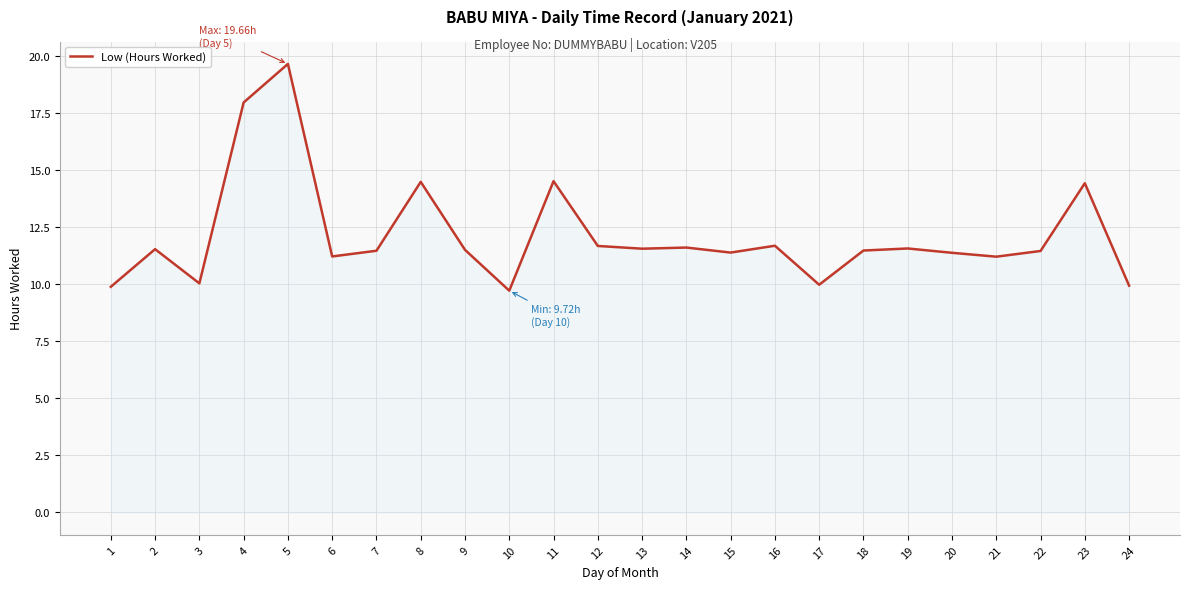

What is the sum of all values?

291.4